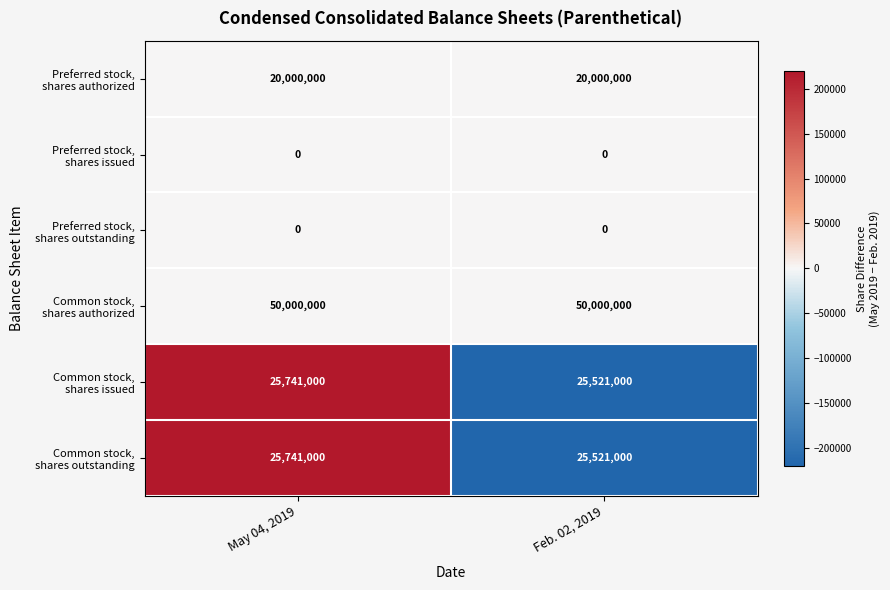

What is the greatest value displayed?

50000000